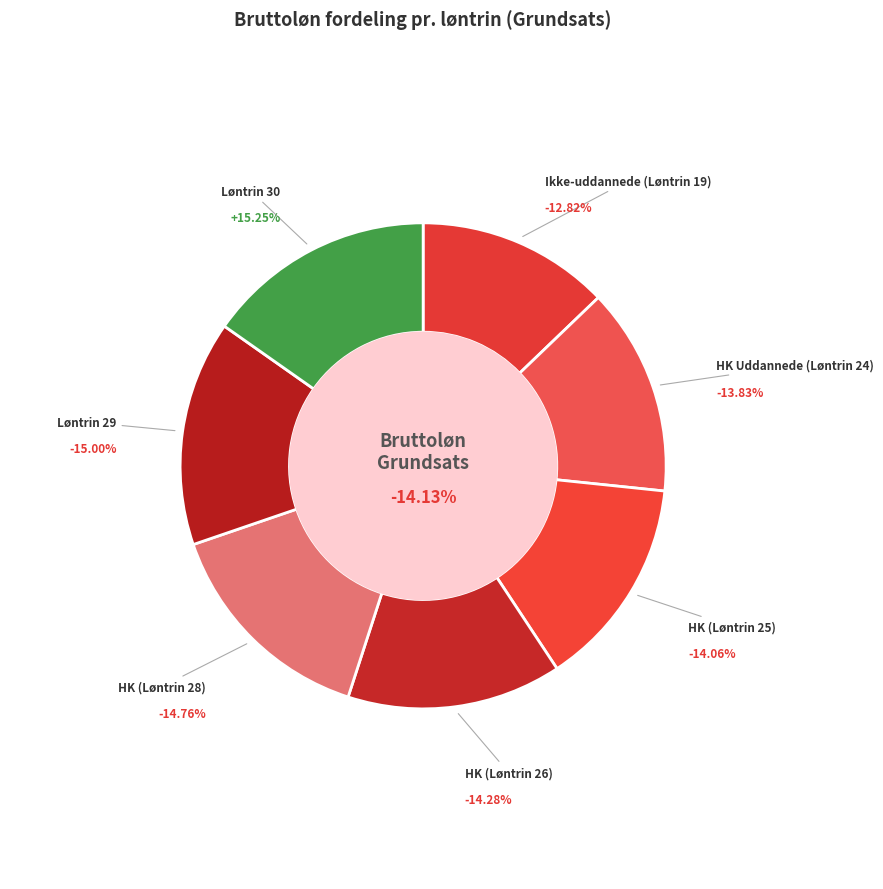

Is it true that Løntrin 30 is 15% of the pie?

True